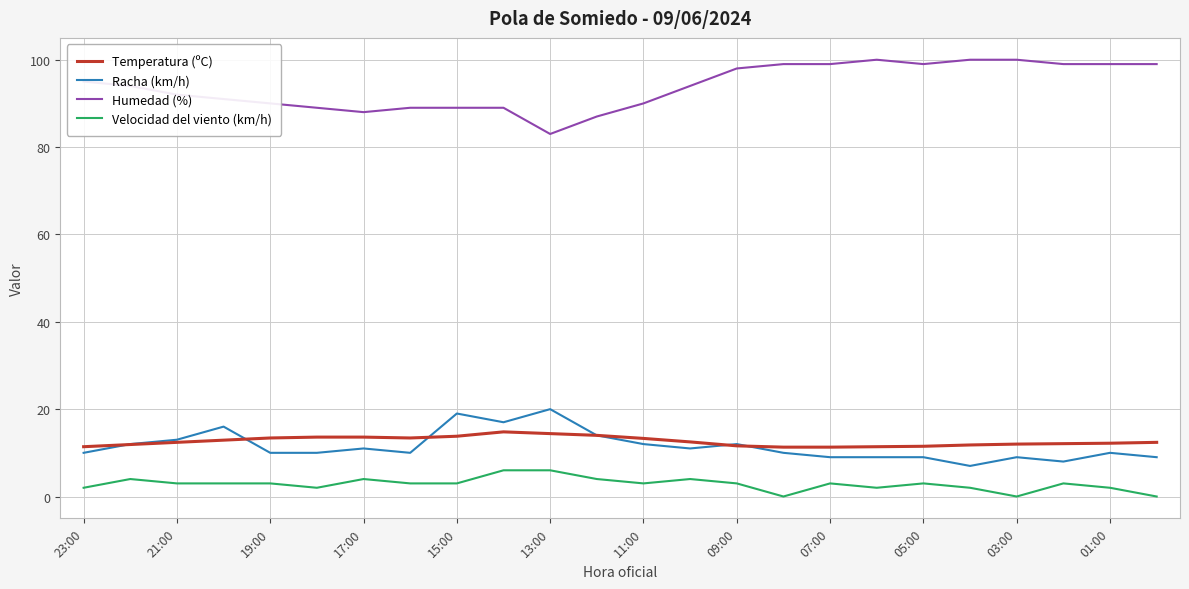

What is the greatest value displayed?

100.0